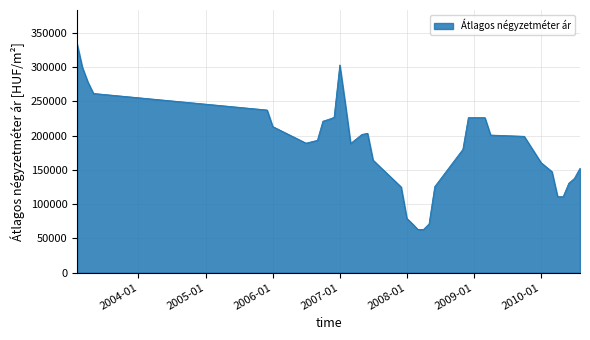

Does the chart have visible grid lines?

Yes